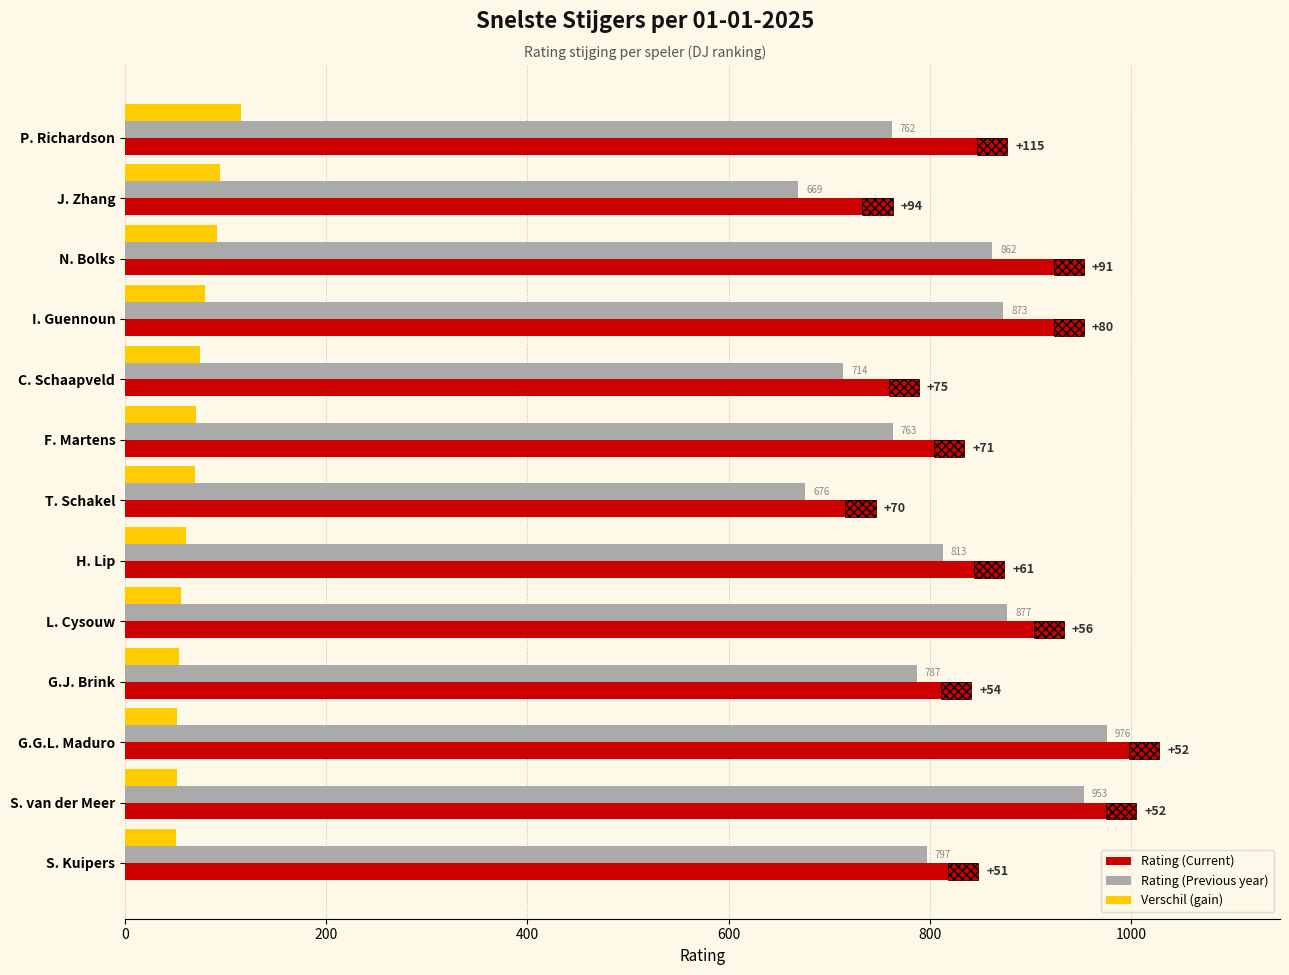

What is the minimum value shown in the chart?

51